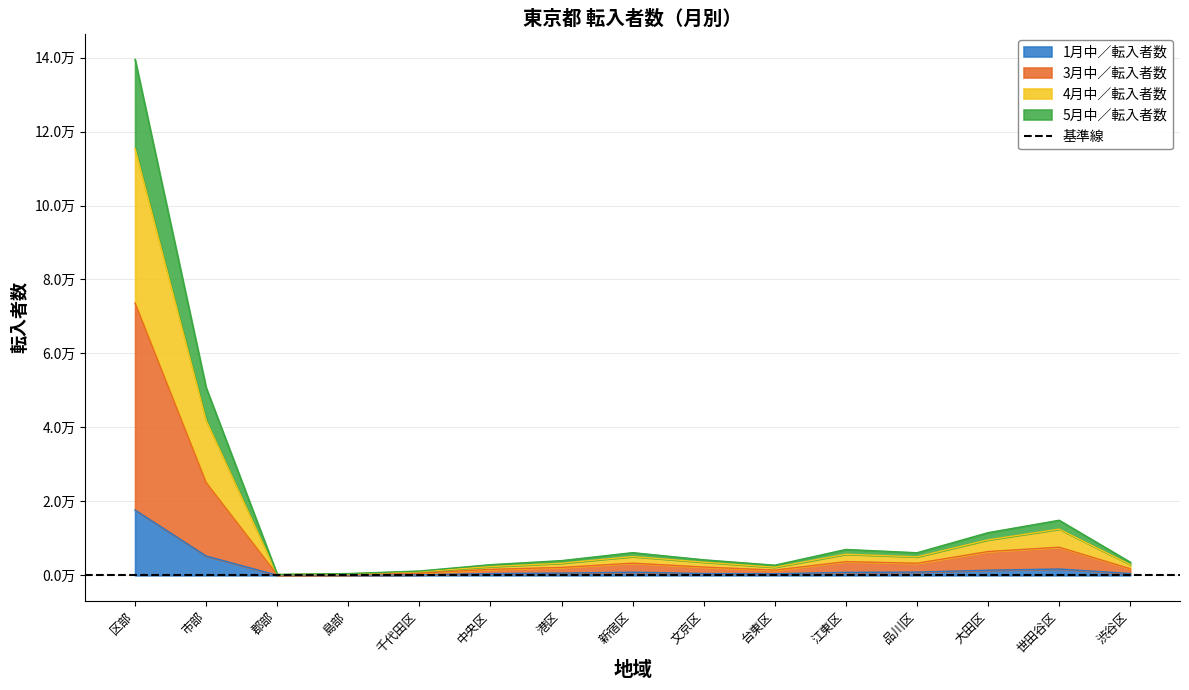

What is the difference between the maximum and minimum values in the 5月中／転入者数 series?

73476